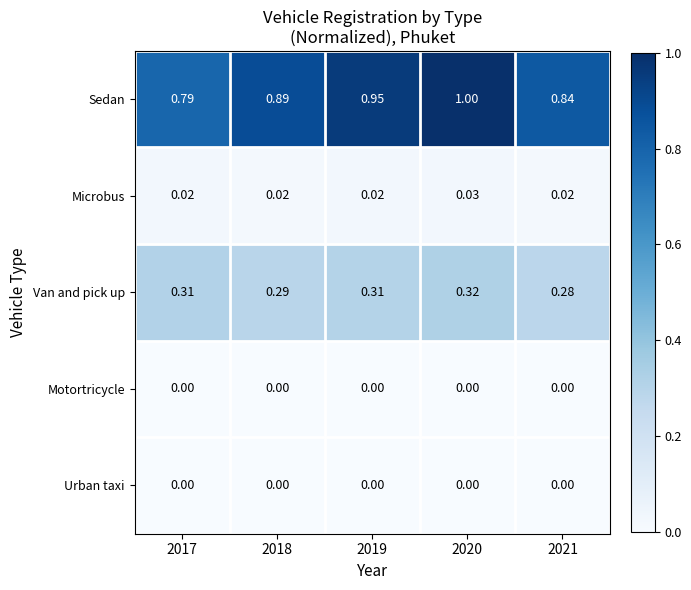

Which series has the largest total across all categories?

Sedan